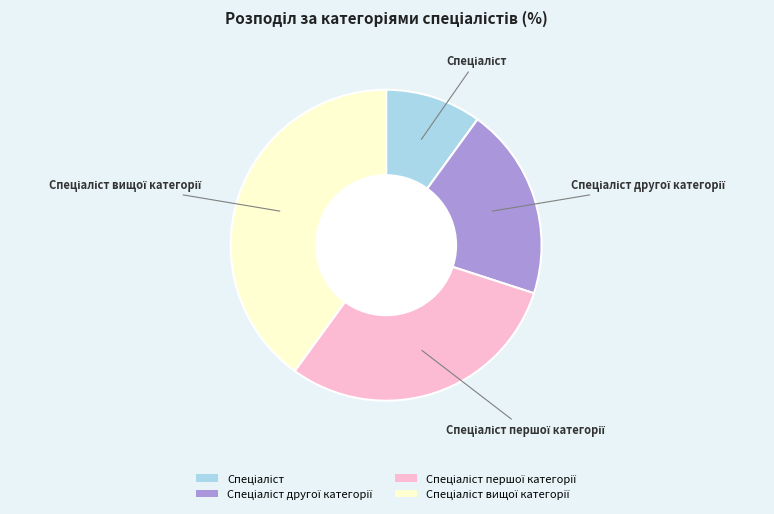

Is there a majority slice in this chart?

No